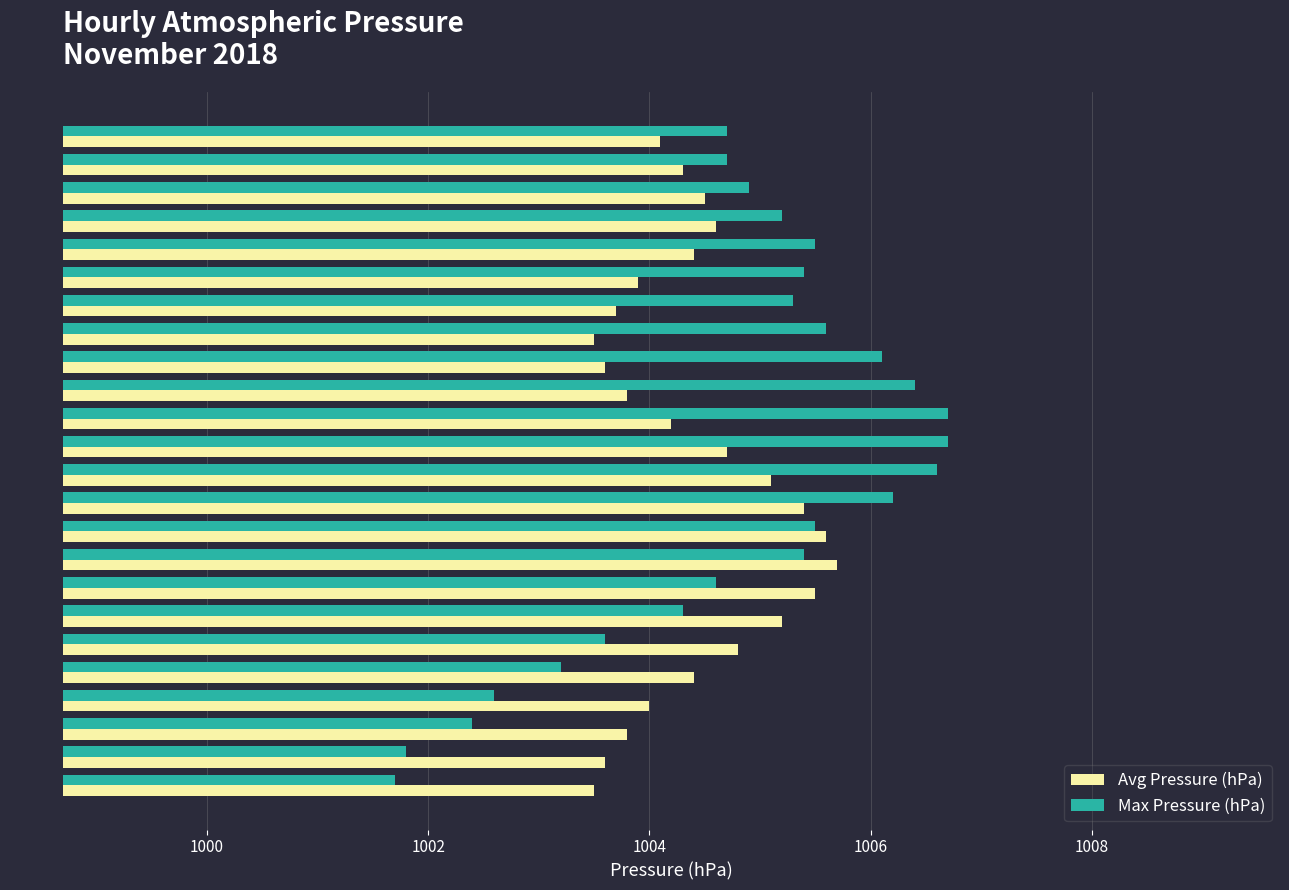

What is the difference between the maximum and minimum values in the Avg Pressure (hPa) series?

2.2